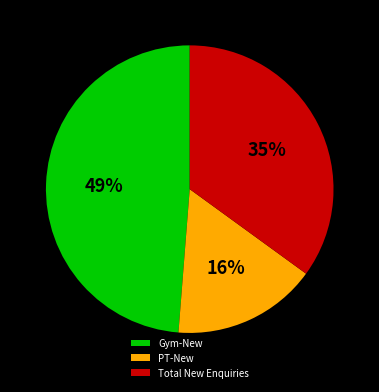

To the nearest percent, what is the average slice percentage?

33%